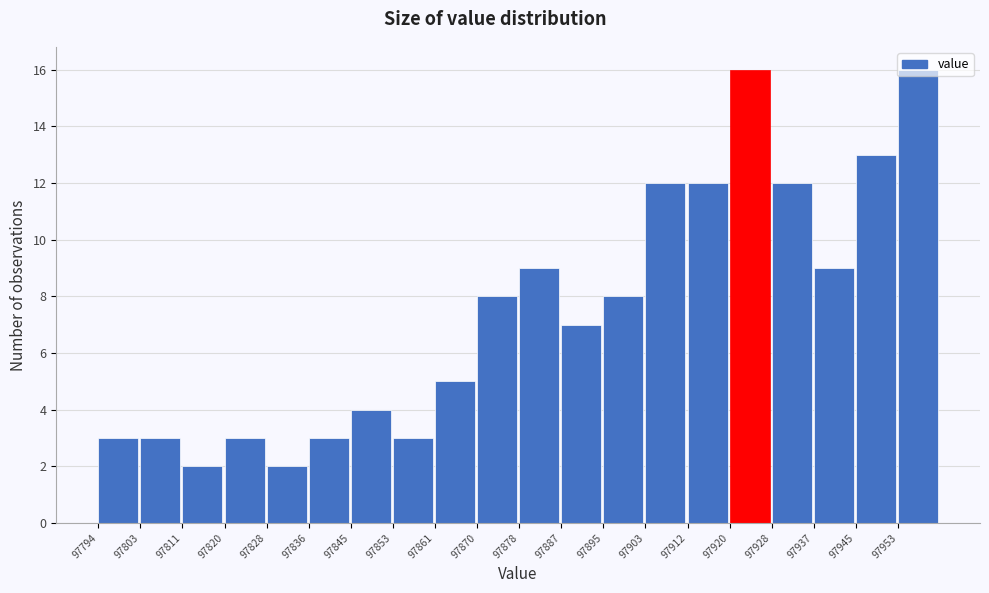

Reading left to right, list every bar in this chart as the range it spans on the x-axis followed by its height. Neither the bar edges nor the heights are printed on the chart, so give them approximately, as read against the axes.

97795 to 97803: 3
97803 to 97811: 3
97811 to 97820: 2
97820 to 97828: 3
97828 to 97836: 2
97836 to 97845: 3
97845 to 97853: 4
97853 to 97861: 3
97861 to 97870: 5
97870 to 97878: 8
97878 to 97887: 9
97887 to 97895: 7
97895 to 97903: 8
97903 to 97912: 12
97912 to 97920: 12
97920 to 97928: 16
97928 to 97937: 12
97937 to 97945: 9
97945 to 97953: 13
97953 to 97962: 16